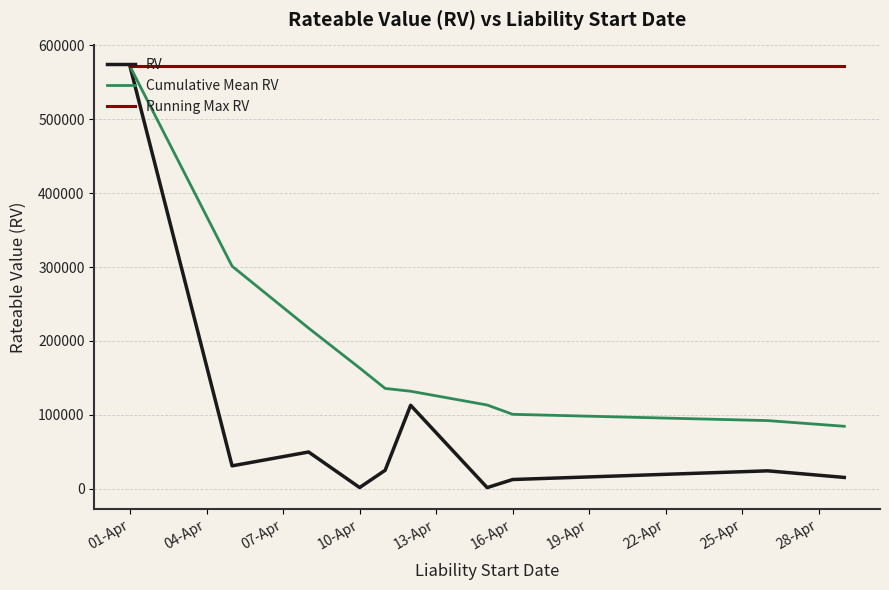

Which series has the widest spread of values?

RV